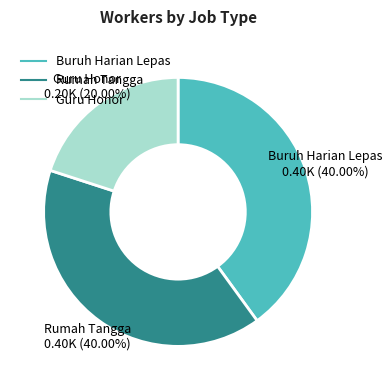

The Buruh Harian Lepas slice represents 40% of the pie. True or false?

True